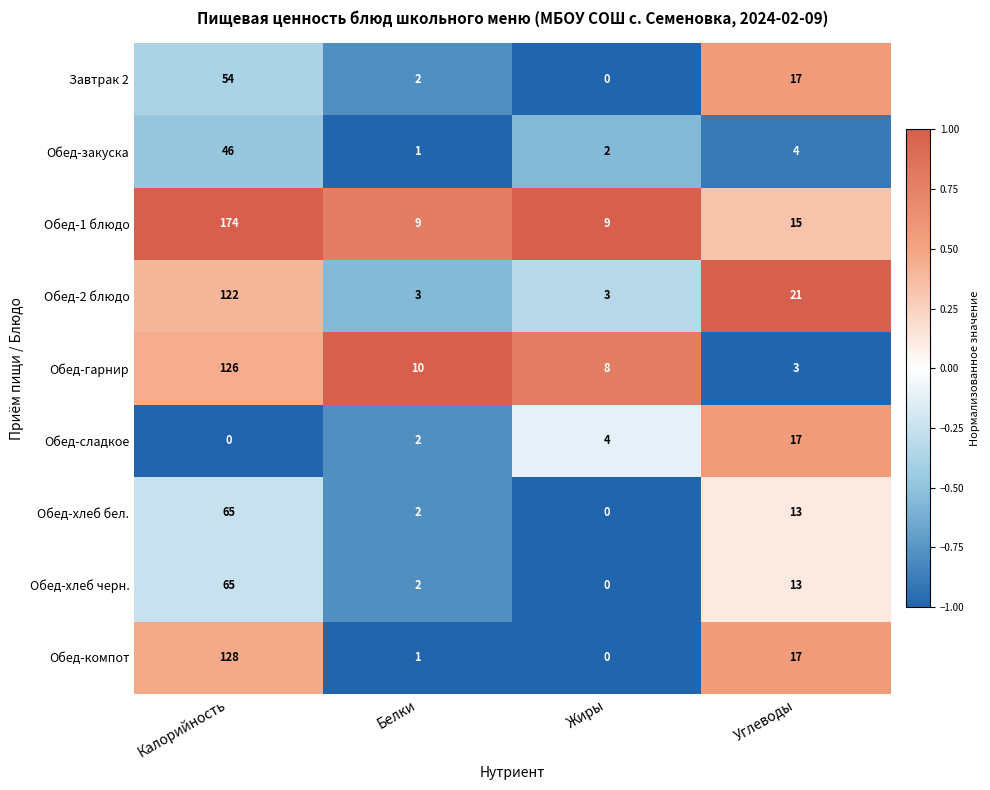

What is the sum of the Обед-компот values at Углеводы and Жиры?

17